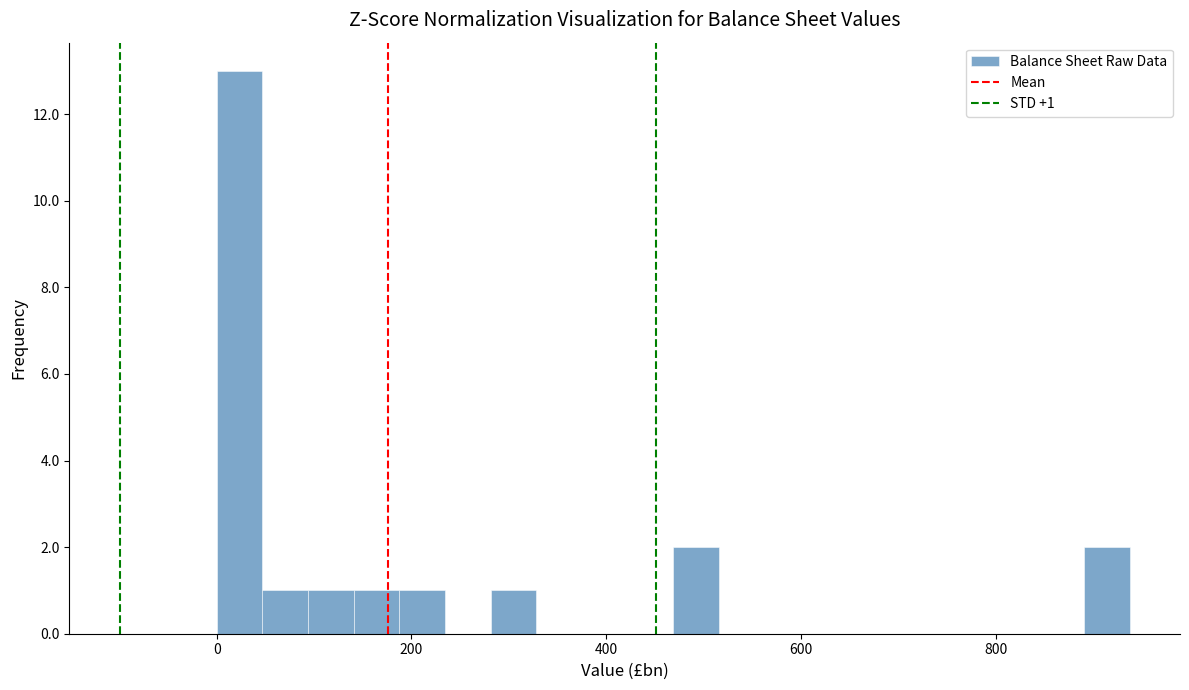

Around what value on the x-axis is the tallest bar? Give the approximate position of its centre, as read against the axis.

20